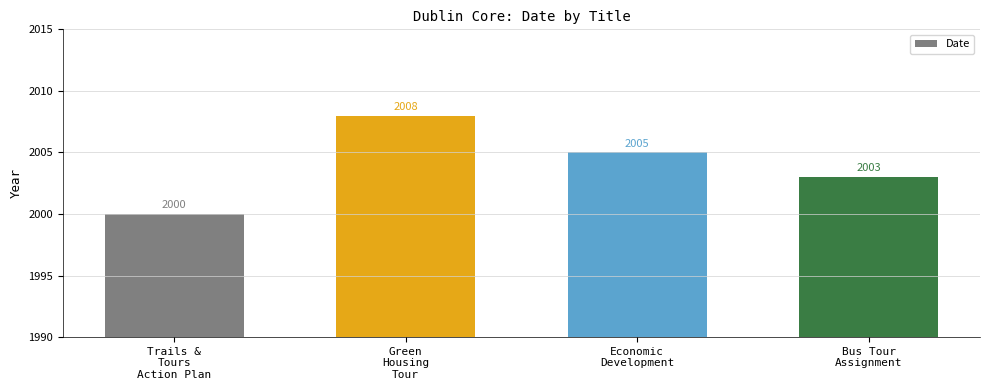

Rank the categories by value from highest to lowest.

Green
Housing
Tour, Economic
Development, Bus Tour
Assignment, Trails &
Tours
Action Plan